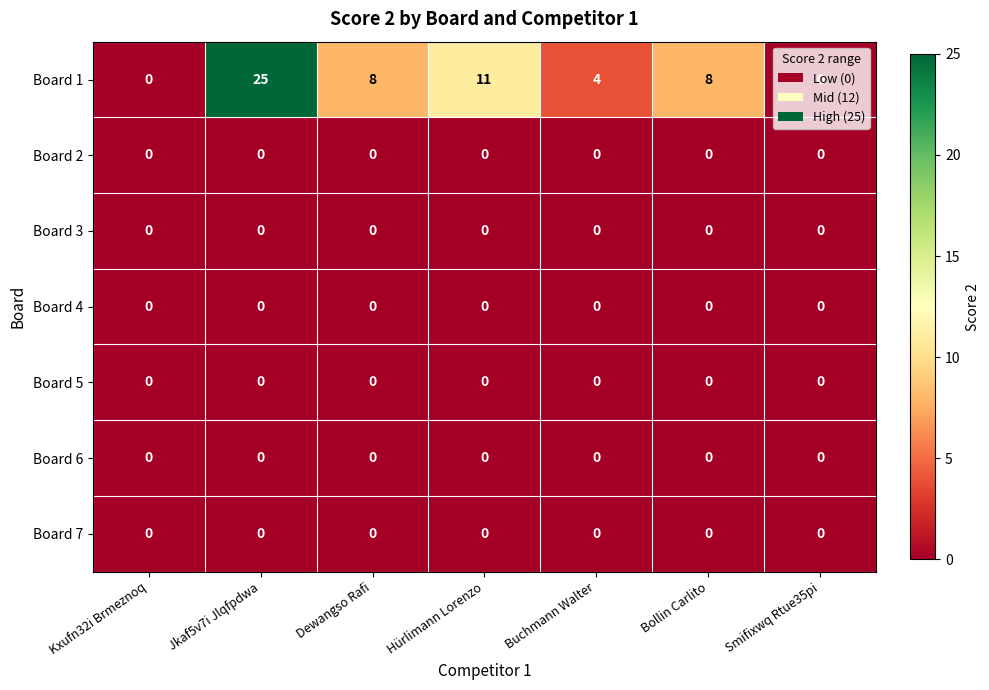

The Board 4 series shows 0 at Hürlimann Lorenzo. True or false?

True